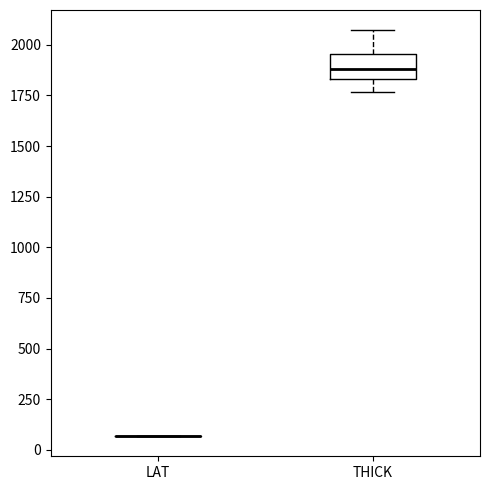

Reading left to right, read every box against the y-axis: the position of its median line, the range the box covers, and the ends of its whiskers. The values are not printed on the chart, so give them approximately, as read against the axis.

LAT: box collapsed to a line at 50, whiskers 50 to 50
THICK: median 1900, box 1850 to 1950, whiskers 1750 to 2050